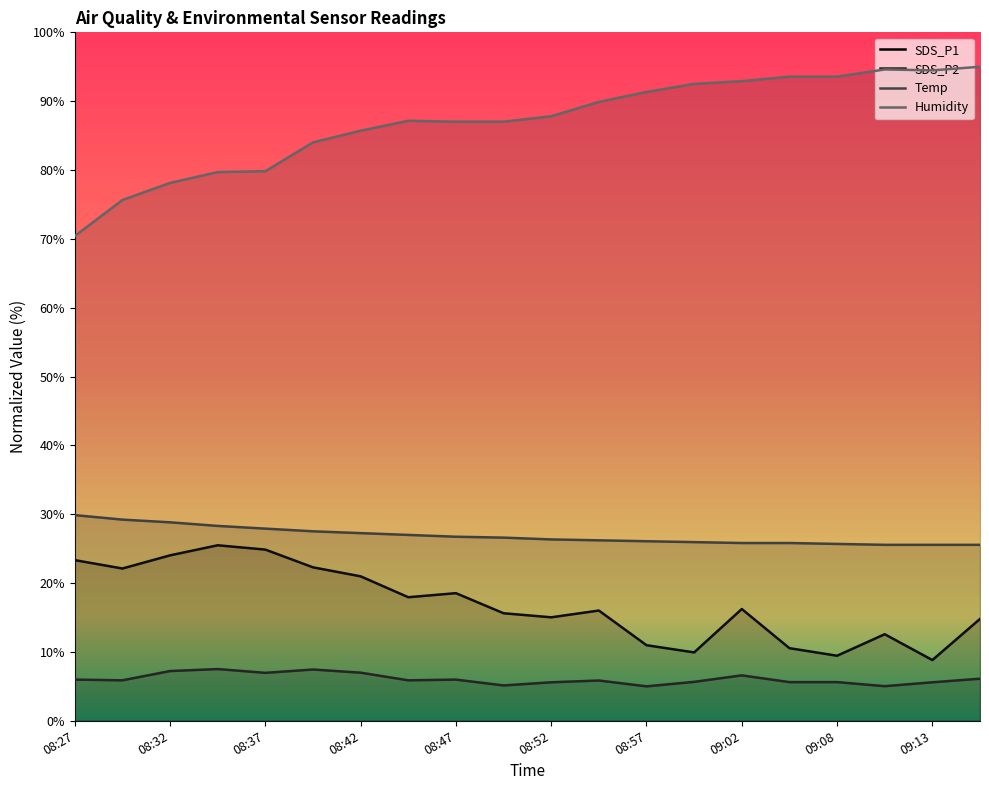

True or false: Humidity and SDS_P2 intersect in this chart.

False